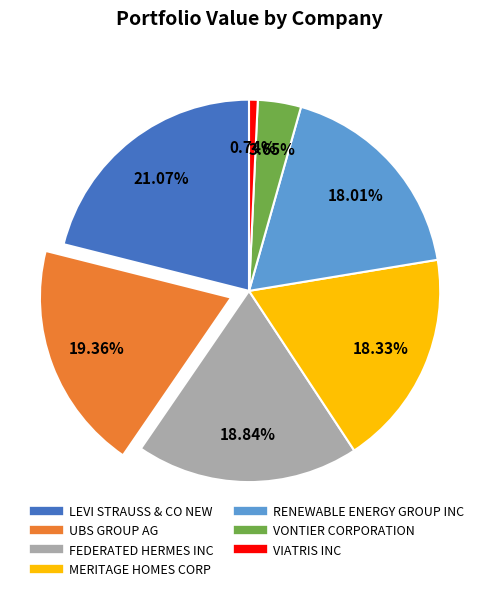

To the nearest percent, what is the difference between the largest and smallest slice percentages?

20%